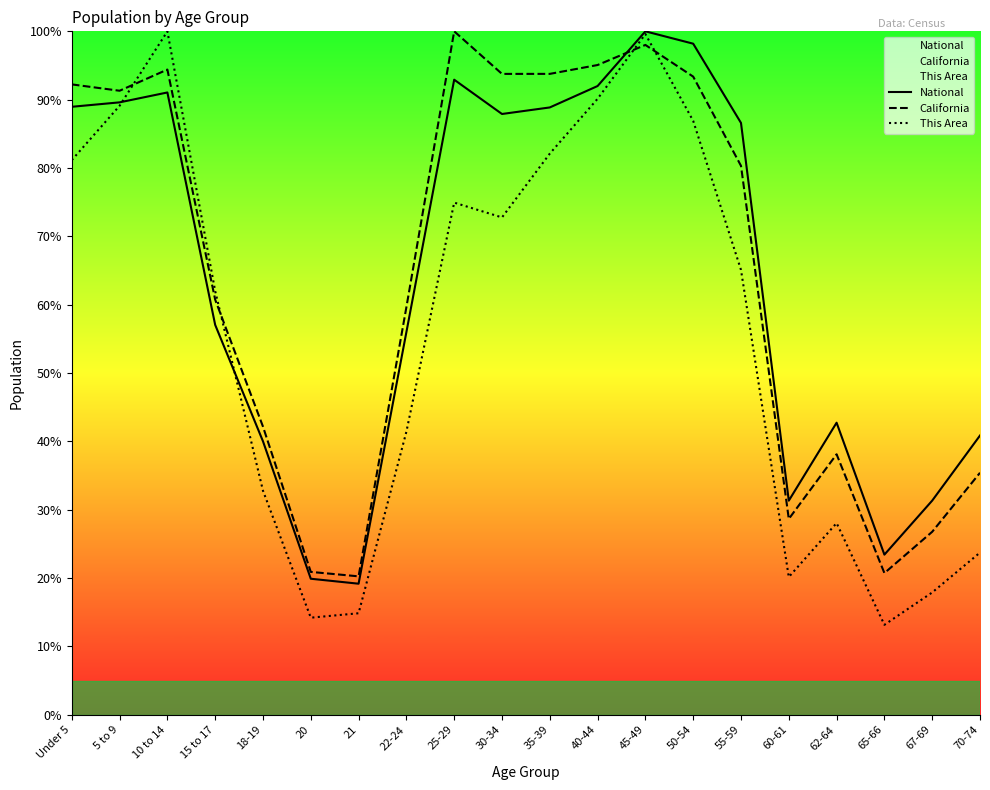

Reading left to right, transcribe all the data shown in this chart.

National: 89.0	89.6	91.1	57.0	40.0	19.9	19.2	56.0	92.9	87.9	88.9	92.0	100.0	98.2	86.6	31.3	42.7	23.4	31.3	40.9
California: 92.2	91.3	94.4	60.7	42.2	20.9	20.3	59.6	100.0	93.8	93.8	95.1	98.0	93.4	80.3	28.7	38.1	20.7	26.8	35.4
This Area: 81.2	89.1	100.0	62.0	32.8	14.2	14.9	41.4	74.9	72.8	82.1	90.1	99.6	86.9	65.1	20.2	28.0	13.2	17.9	23.7